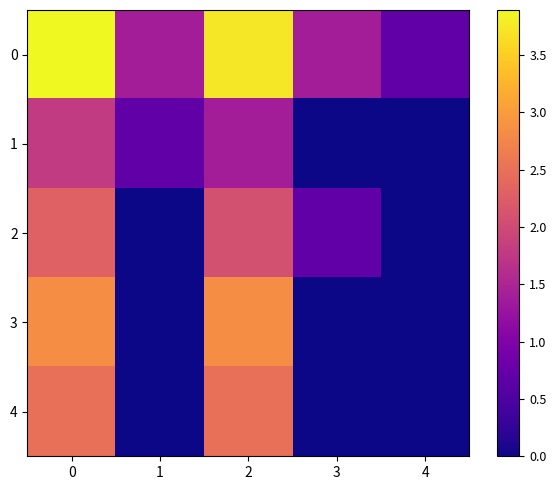

How many distinct data groups are displayed?

5